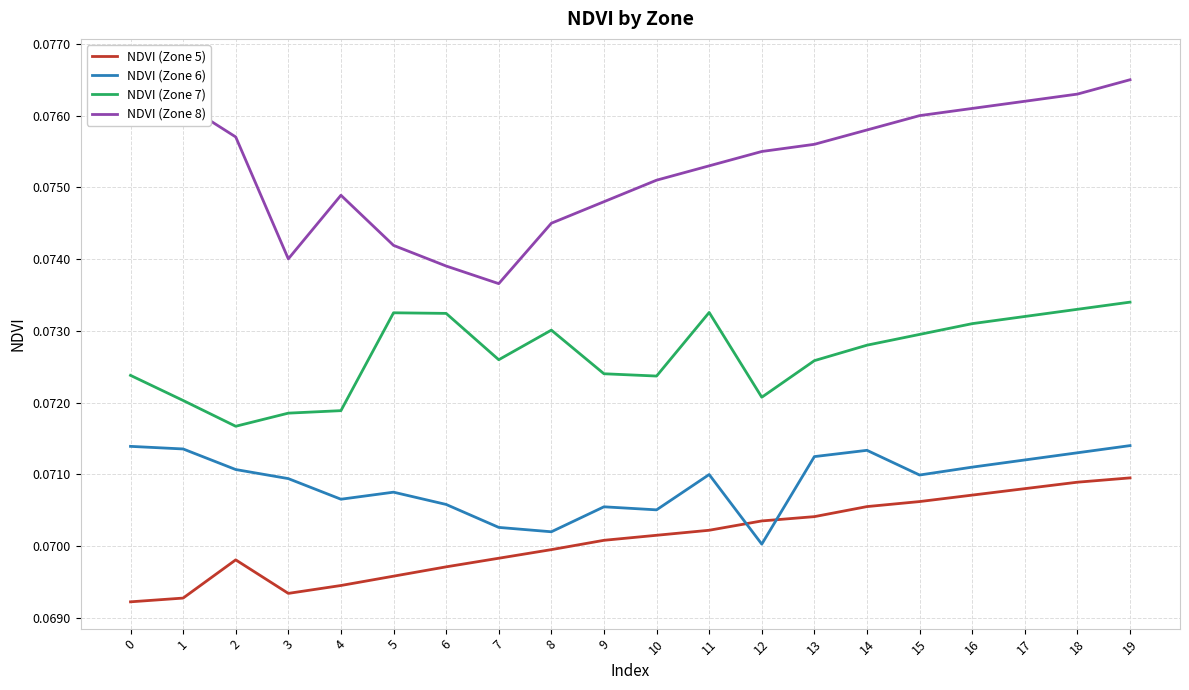

At which category is the sum across all series the highest?

19